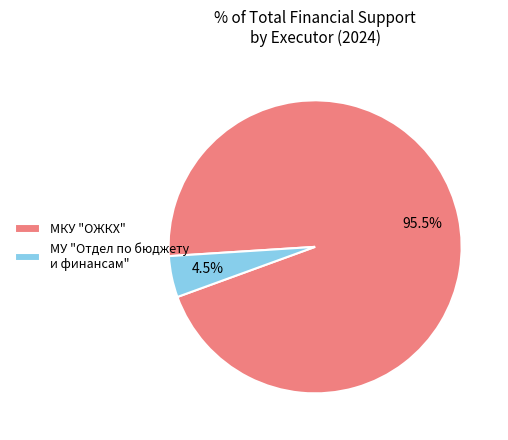

What portion of the pie excludes МКУ "ОЖКХ"?

4.5%